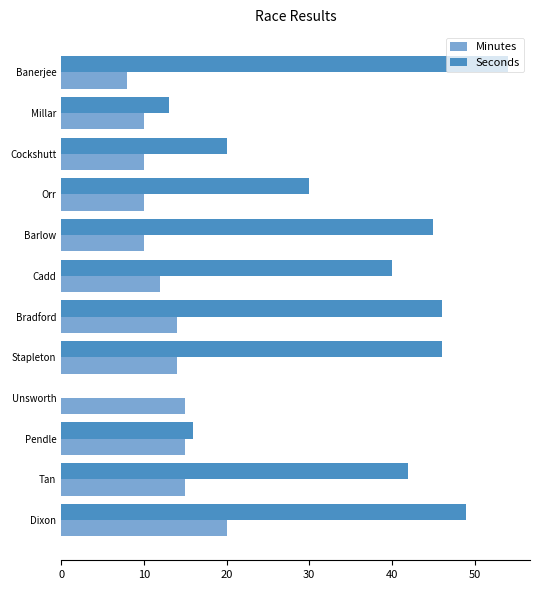

What is the sum of all Minutes values?

153